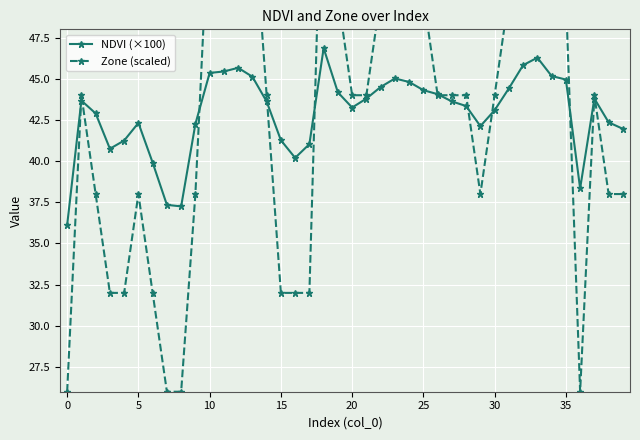

The value of NDVI (×100) at 5 is 19.3. True or false?

False